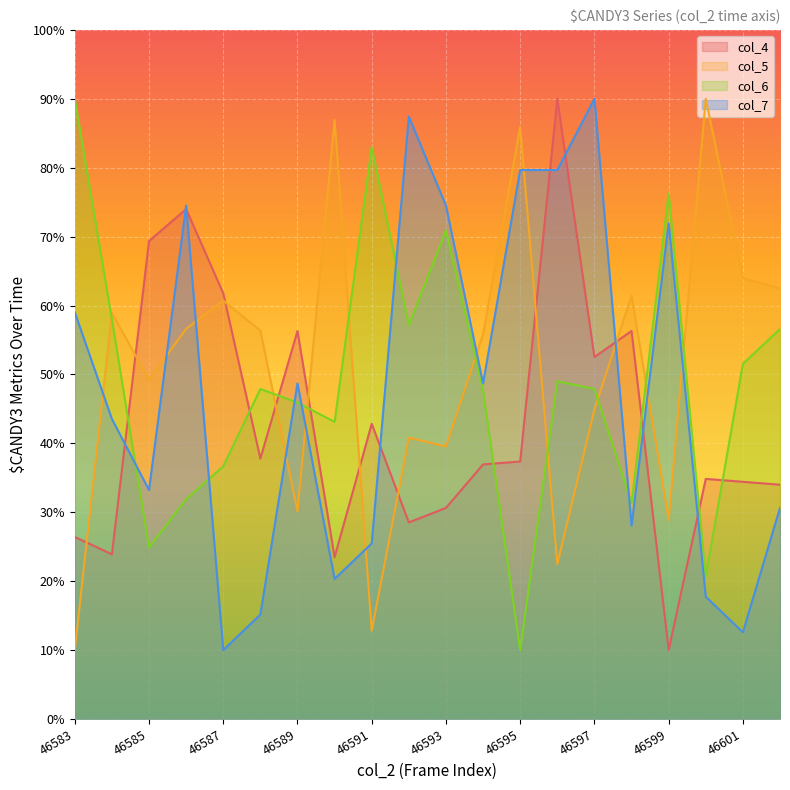

What is the difference between the col_7 values at 46583 and 46602?

28.4